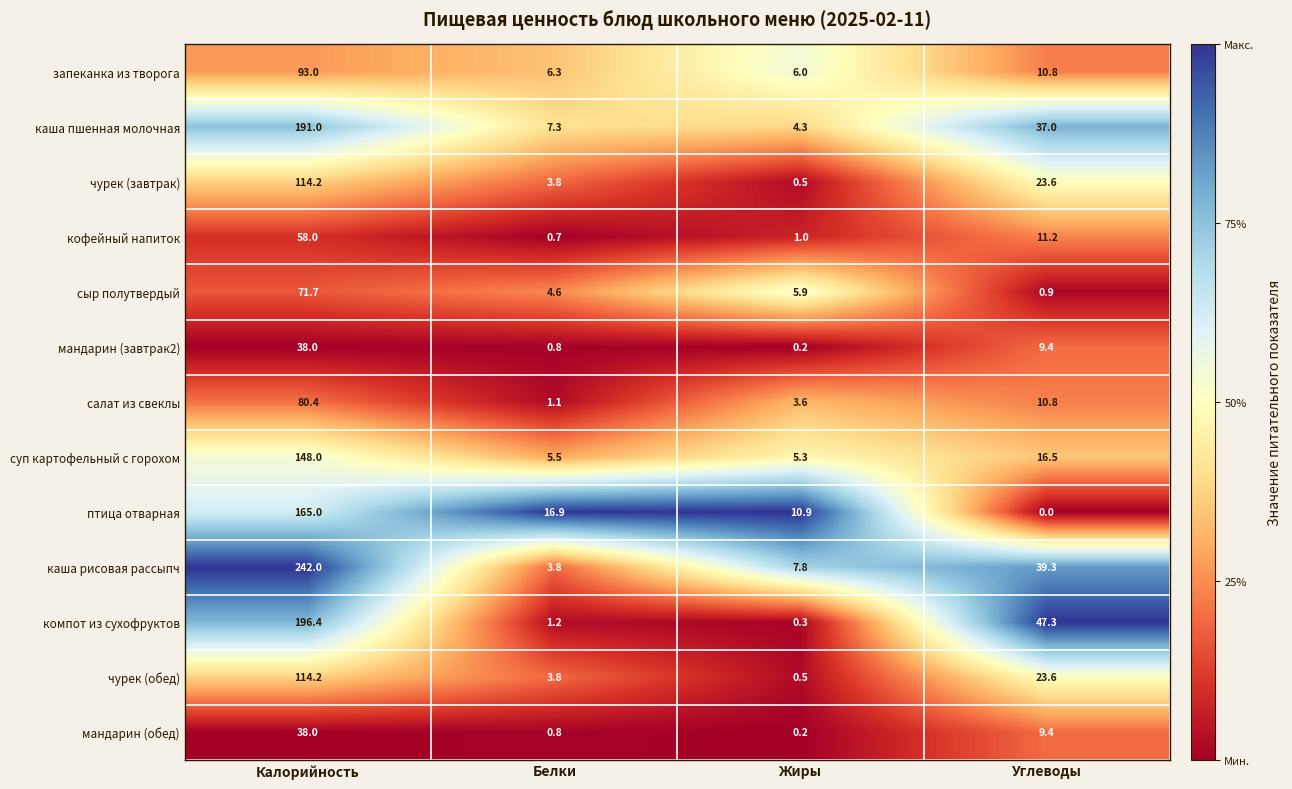

What is the maximum value shown in the chart?

242.0